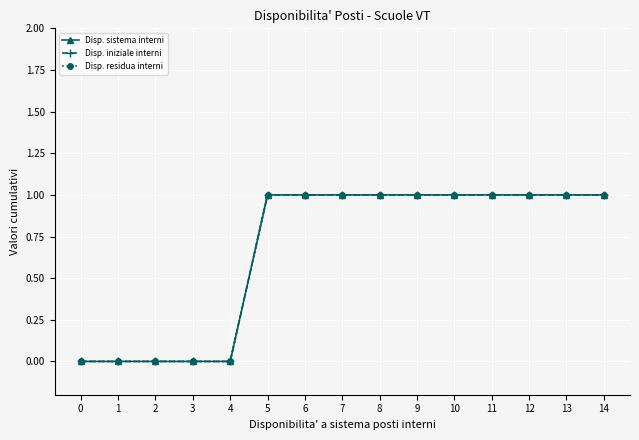

Is this an area chart (filled region under the line)?

No